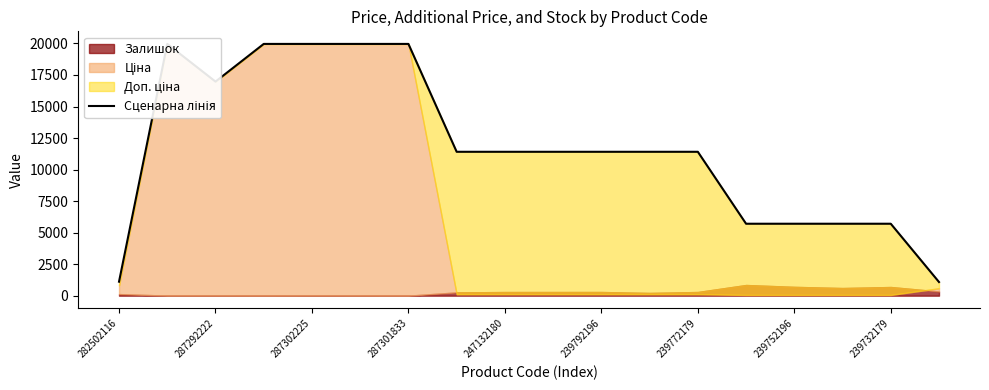

Reading left to right, what are all the values shown in this chart?

1109.2	19964.2	16976.3	19964.2	19964.2	19964.2	19964.2	11410.0	11410.0	11410.0	11410.0	11410.0	11410.0	5705.0	5705.0	5705.0	5705.0	1081.7